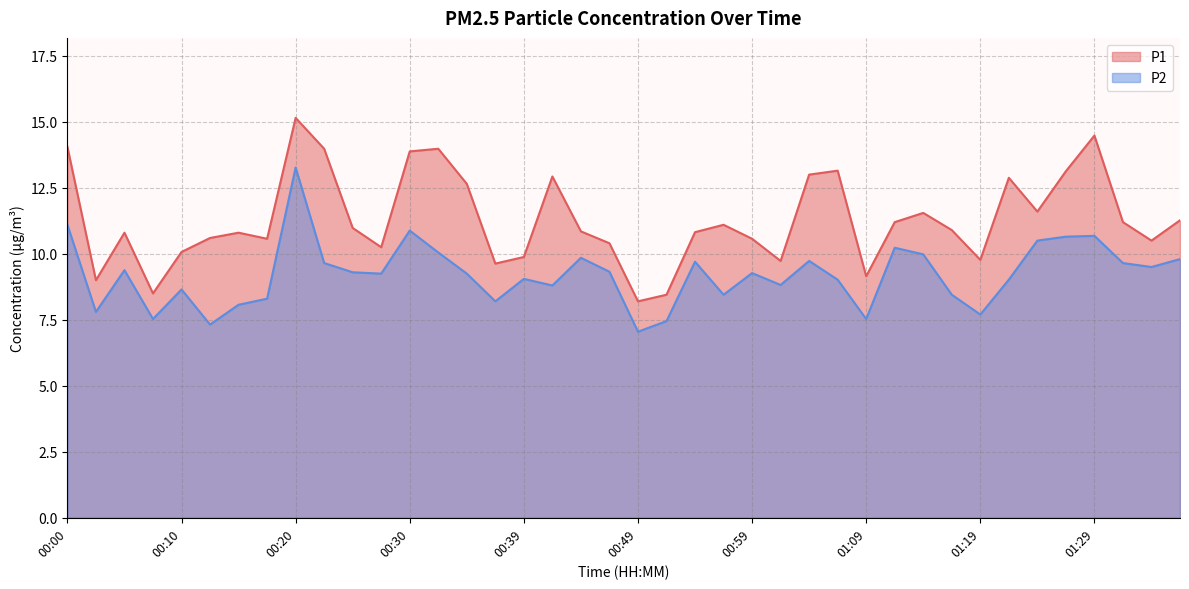

Which category has the lowest value in the P2 series?

00:49